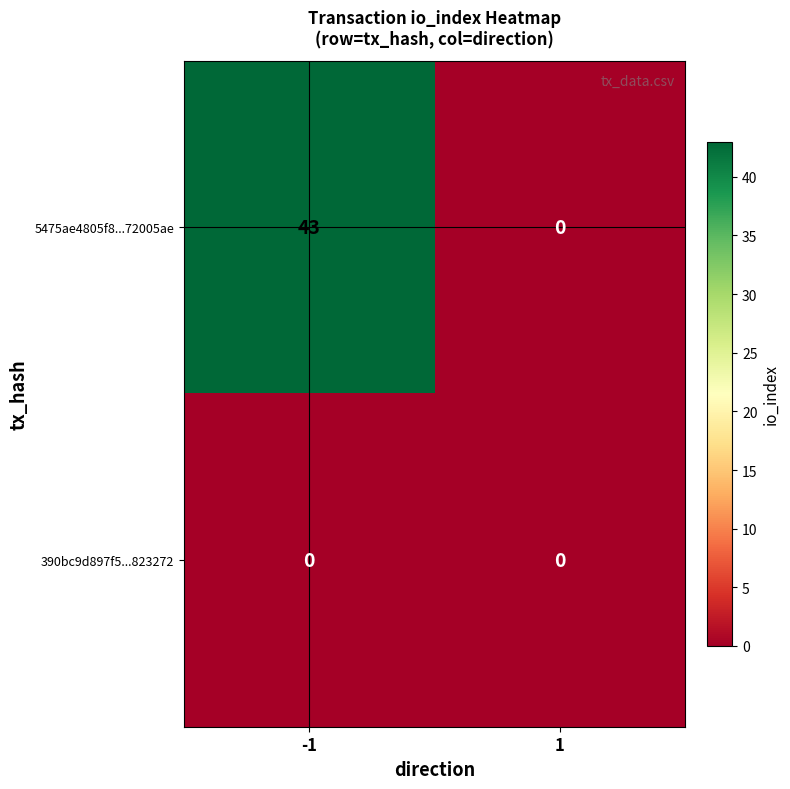

Between -1 and 1, which series saw the biggest shift?

5475ae4805f8...72005ae